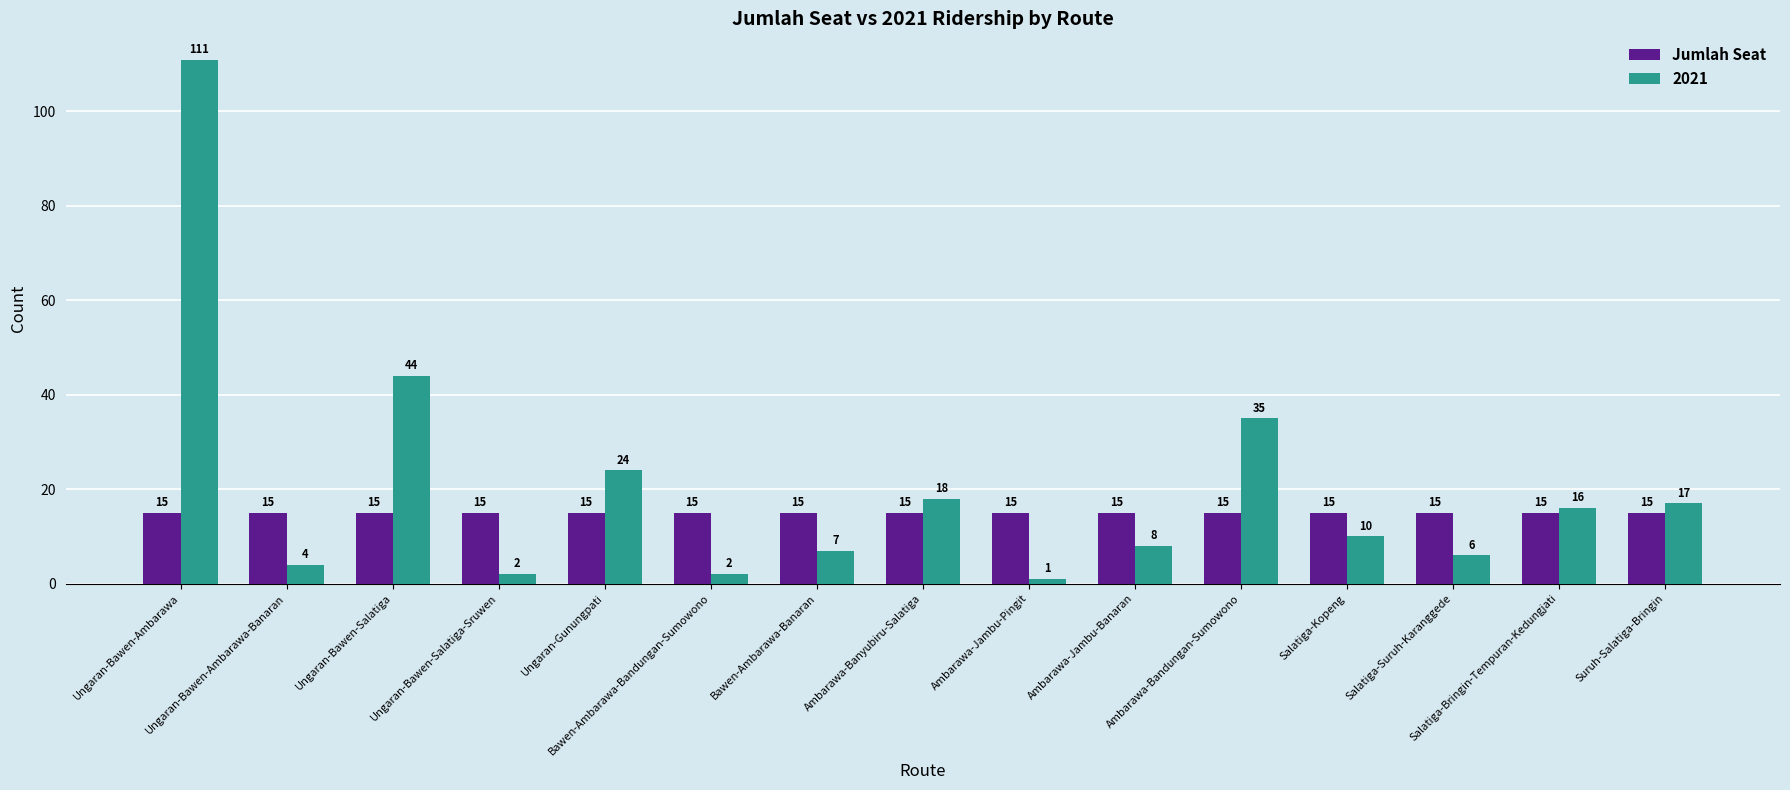

Rank the series by their maximum value, from highest to lowest.

2021, Jumlah Seat